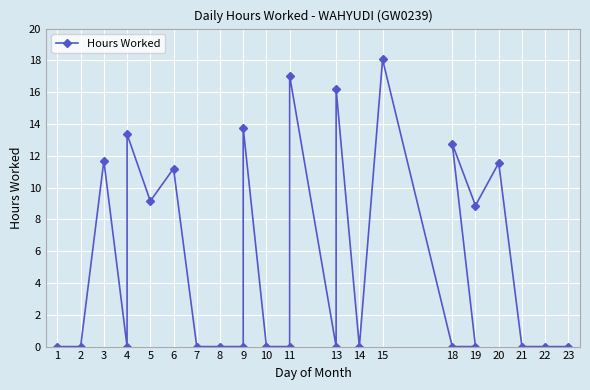

Which label corresponds to the smallest value in the chart?

1